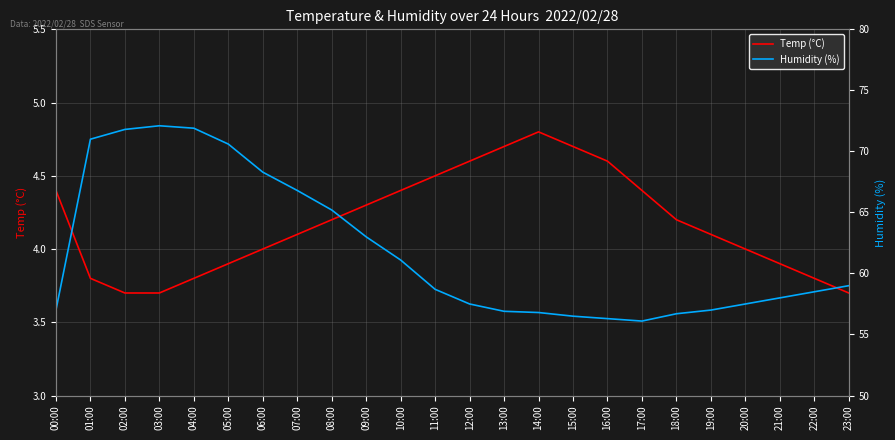

Which has a higher value, 04:00 or 05:00?

05:00